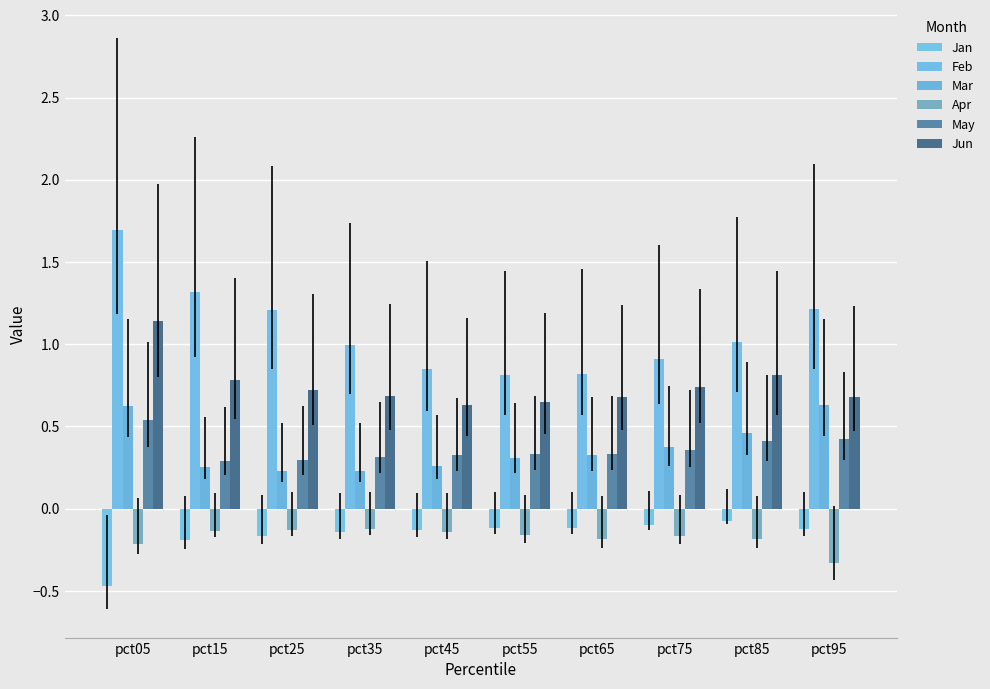

True or false: Feb has a value of 0.9 at pct05.

False